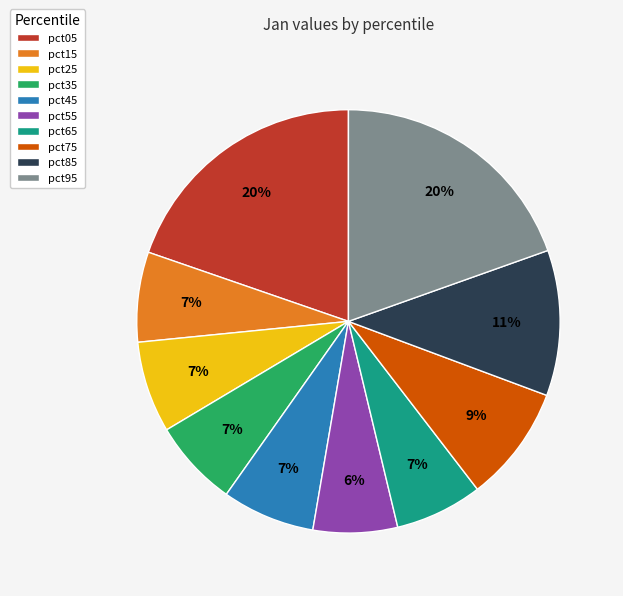

Does pct25 account for over 50% of the chart?

No